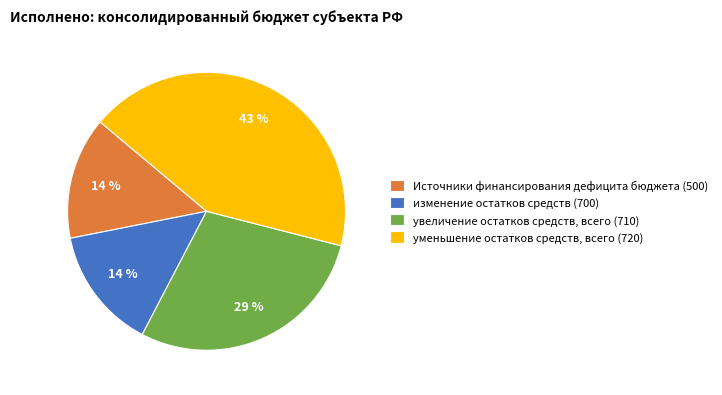

Does изменение остатков средств represent more than half of the total?

No